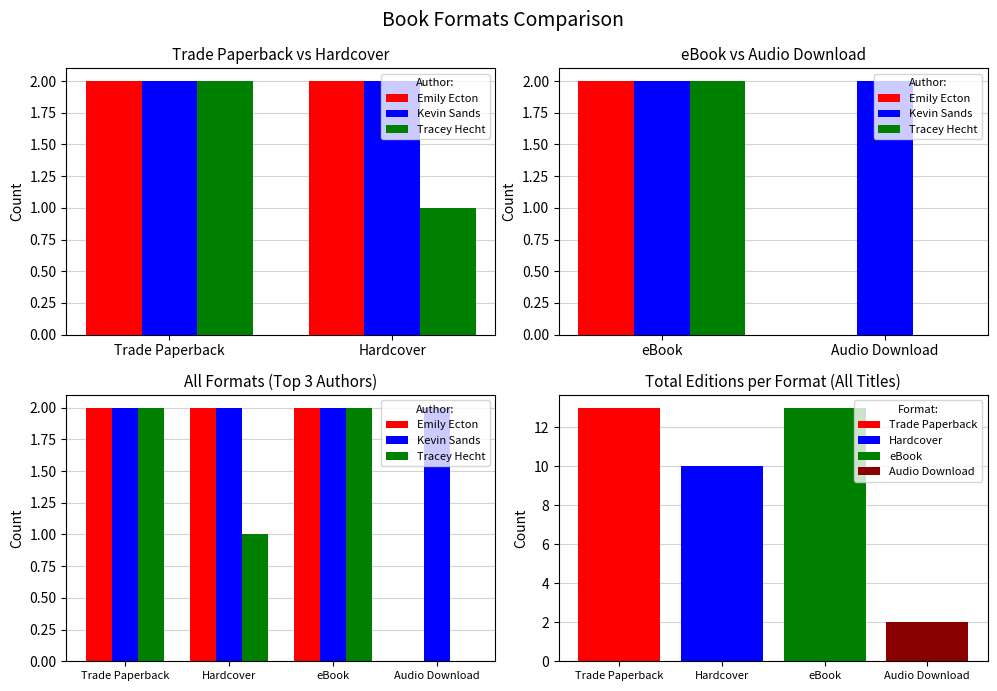

What is the sum of the Emily Ecton values at Audio Download and Hardcover?

2